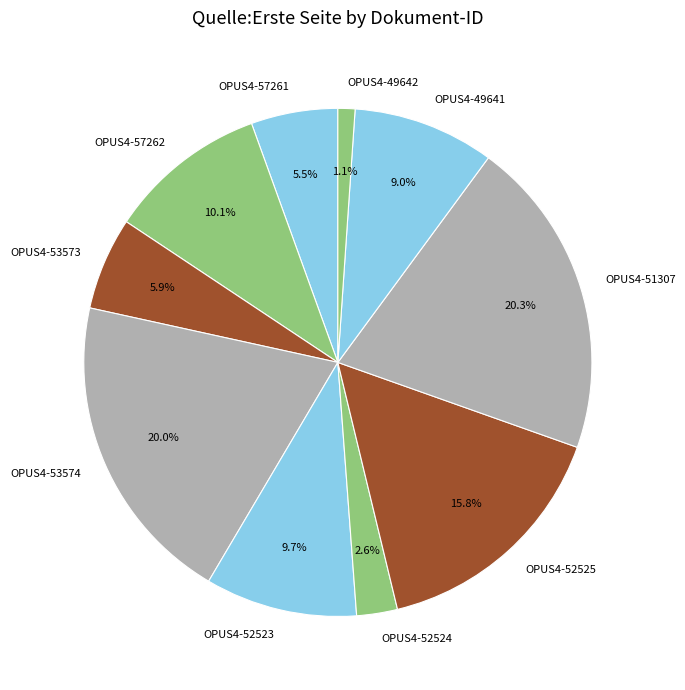

What portion of the pie excludes OPUS4-49641?

91.0%